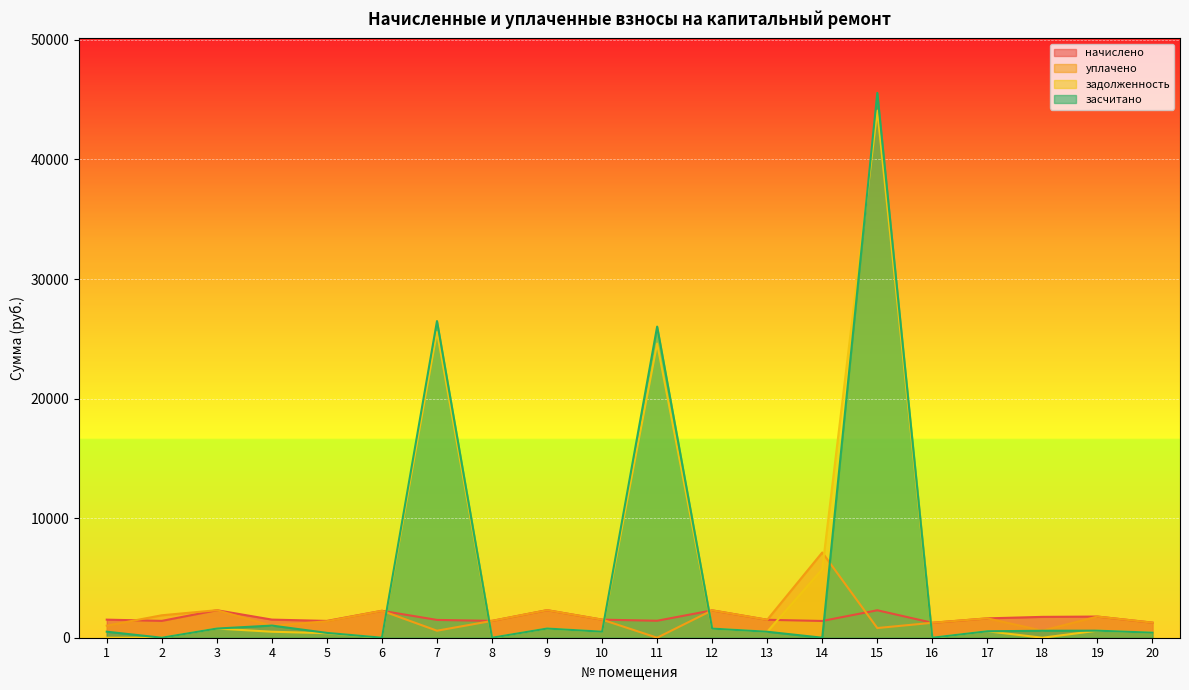

How many data points in начислено are less than 1511?

9